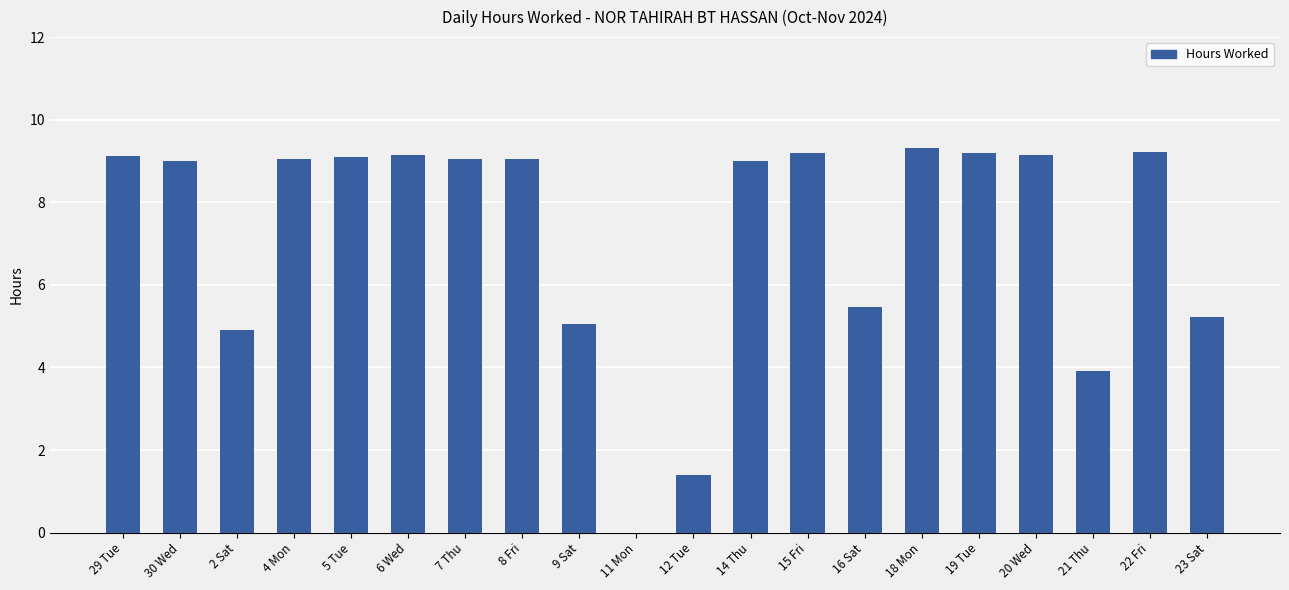

What is the change in value from 11 Mon to 18 Mon?

+9.3